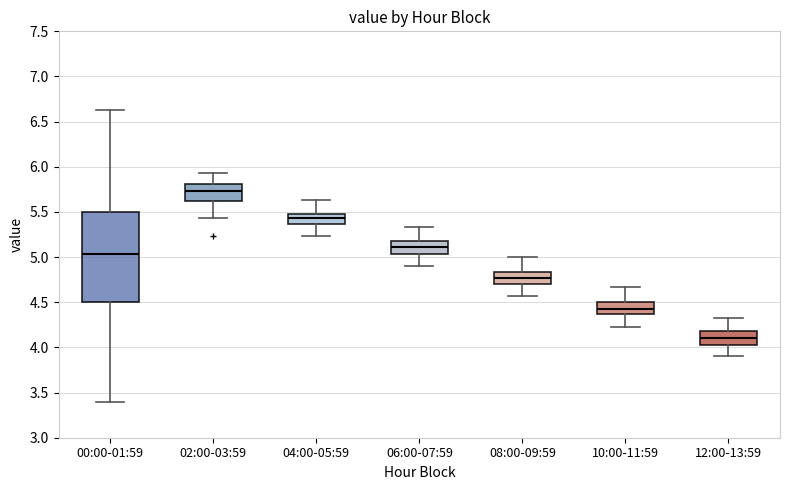

Reading left to right, read every box against the y-axis: the position of its median line, the range the box covers, and the ends of its whiskers. The values are not printed on the chart, so give them approximately, as read against the axis.

00:00-01:59: median 5.05, box 4.50 to 5.50, whiskers 3.40 to 6.65
02:00-03:59: median 5.75, box 5.60 to 5.80, whiskers 5.45 to 5.95
04:00-05:59: median 5.45, box 5.35 to 5.50, whiskers 5.25 to 5.65
06:00-07:59: median 5.10, box 5.05 to 5.20, whiskers 4.90 to 5.35
08:00-09:59: median 4.75, box 4.70 to 4.85, whiskers 4.55 to 5.00
10:00-11:59: median 4.45, box 4.35 to 4.50, whiskers 4.25 to 4.65
12:00-13:59: median 4.10, box 4.05 to 4.20, whiskers 3.90 to 4.35